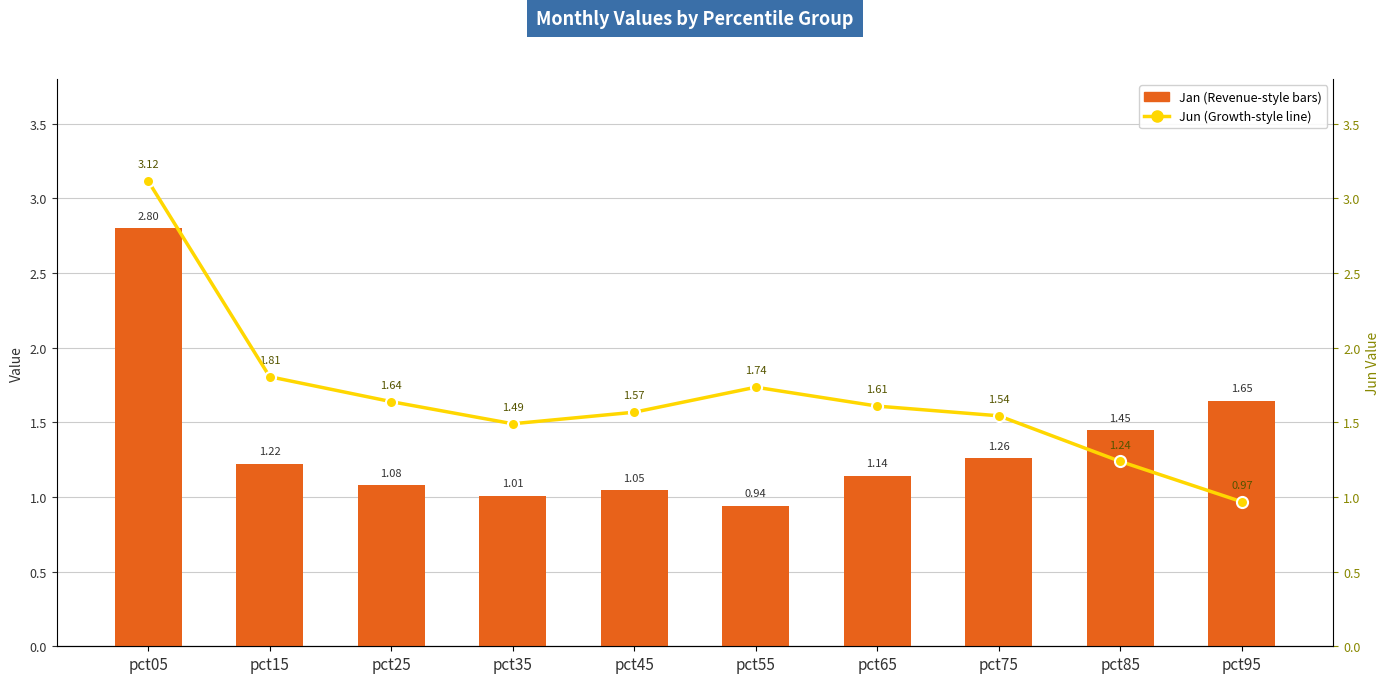

Which label corresponds to the largest value in the chart?

pct05